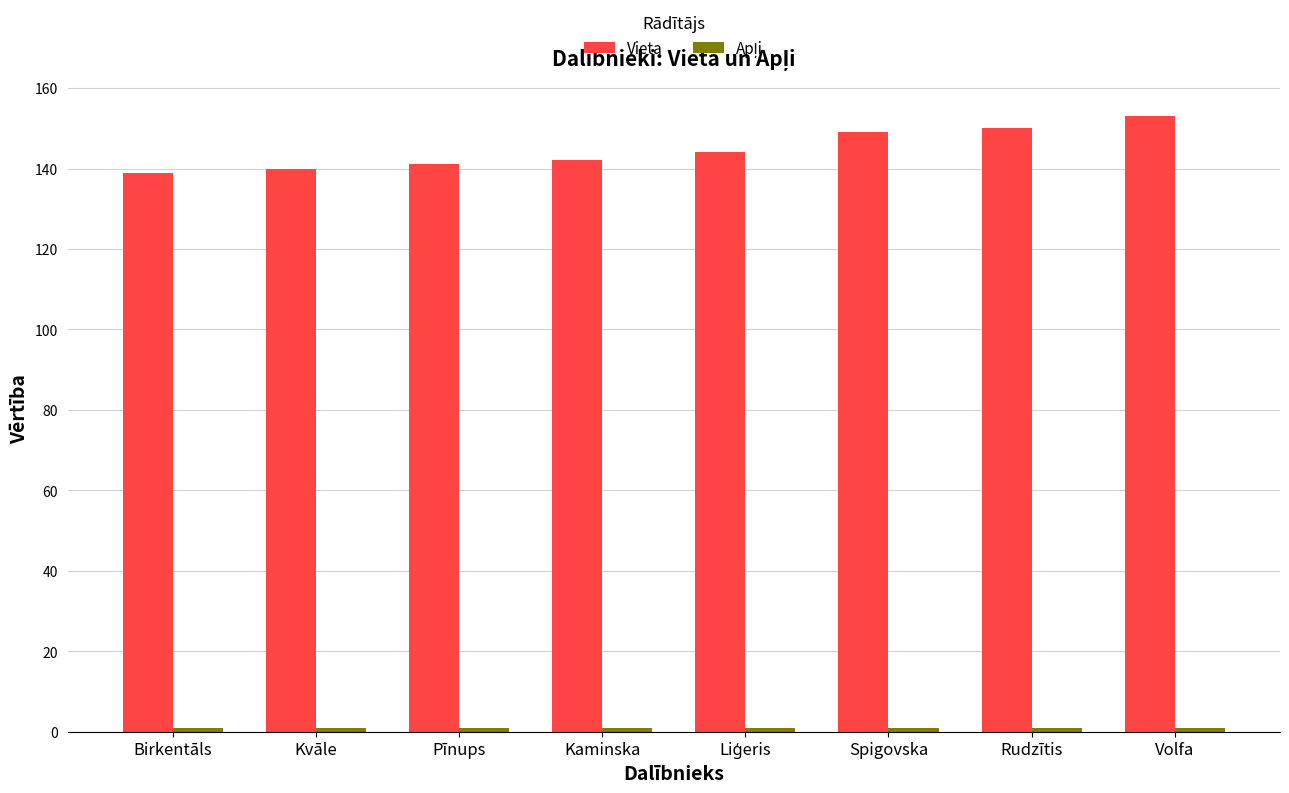

What is the sum of all Vieta values?

1158